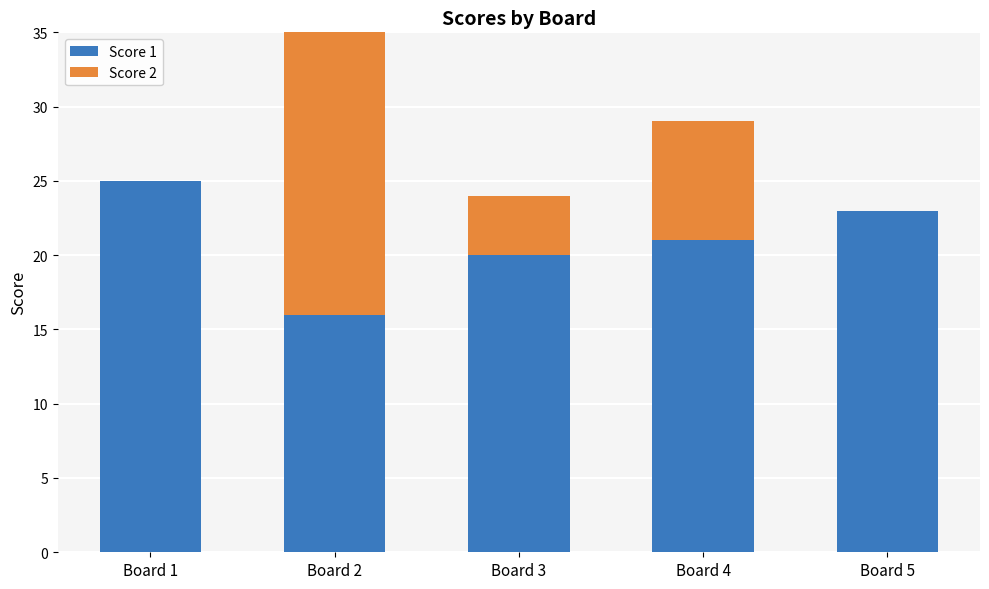

List the series in order of their overall mean, lowest first.

Score 2, Score 1